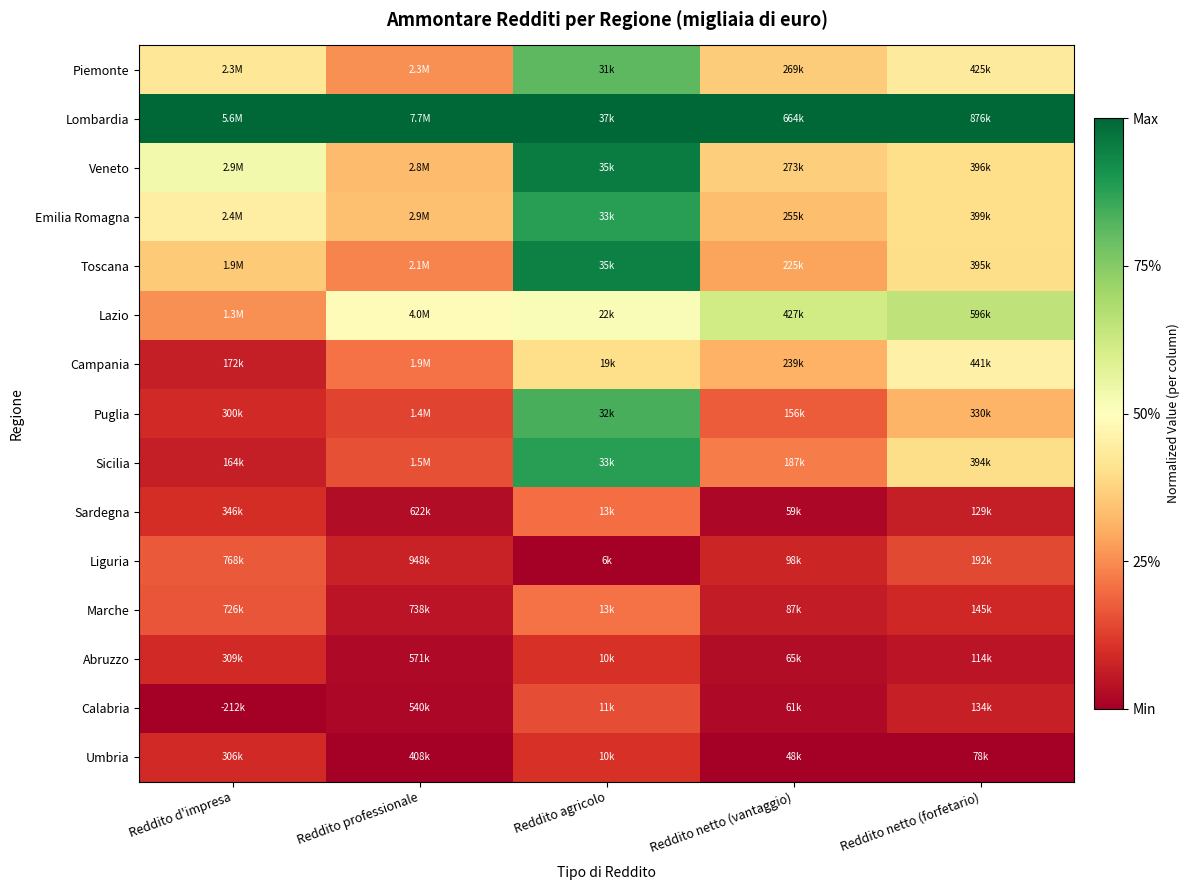

At Reddito netto (vantaggio), list the series in order from smallest to largest.

Umbria, Sardegna, Calabria, Abruzzo, Marche, Liguria, Puglia, Sicilia, Toscana, Campania, Emilia Romagna, Piemonte, Veneto, Lazio, Lombardia